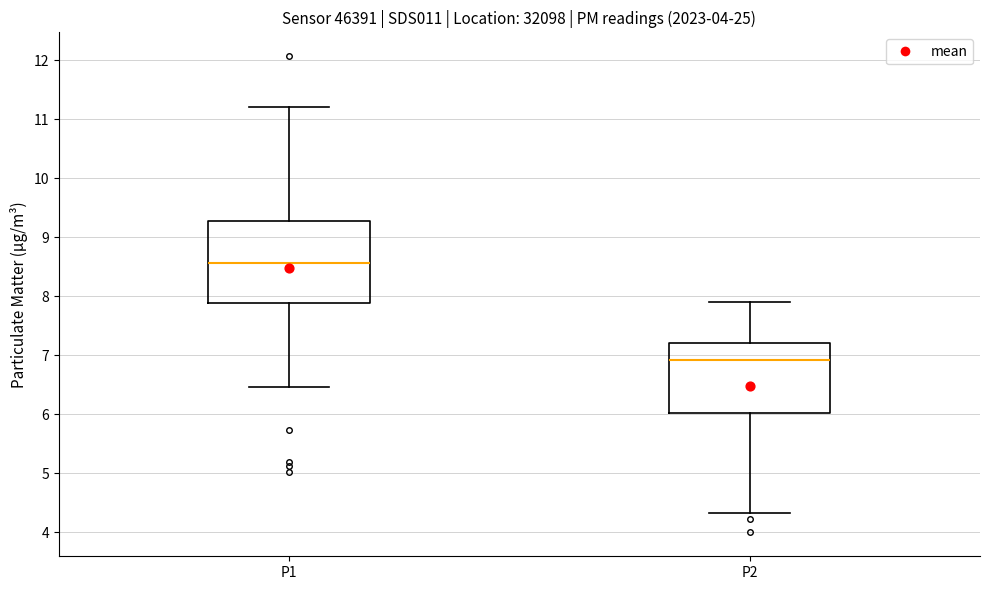

Which box's median line is the highest?

P1